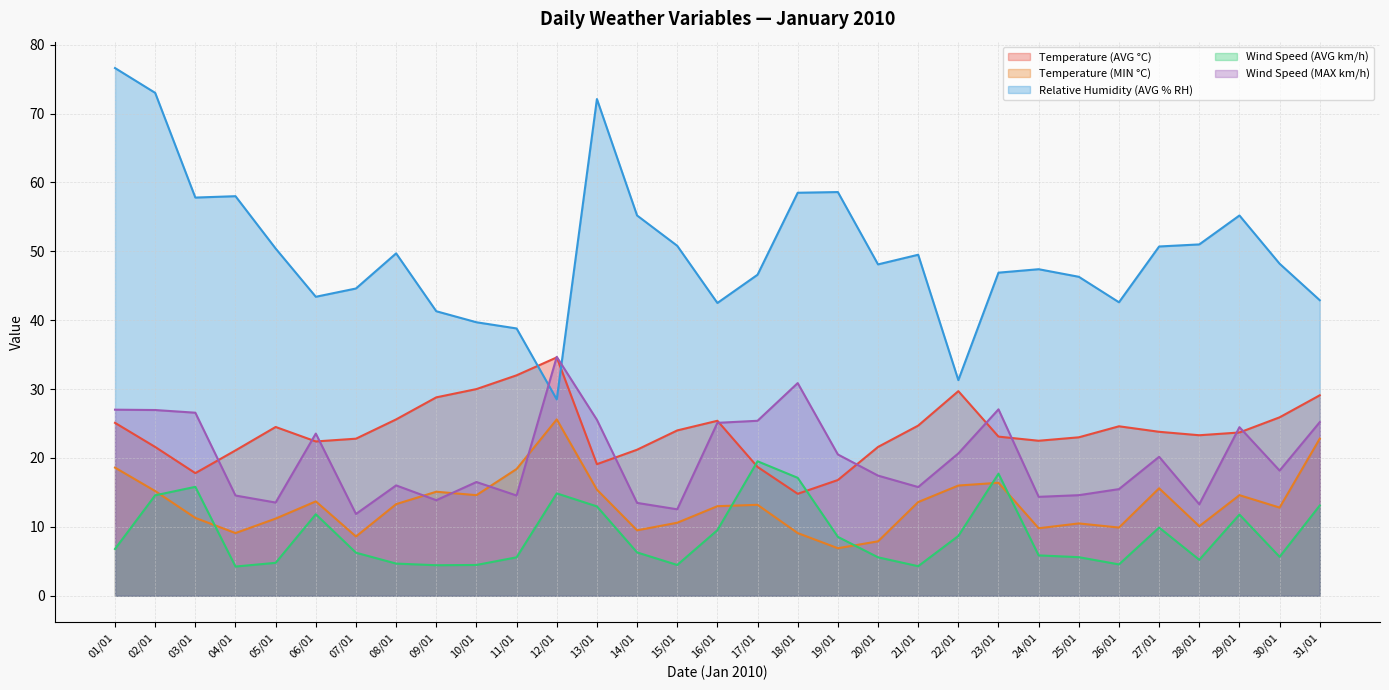

At which category is the sum across all series the highest?

01/01